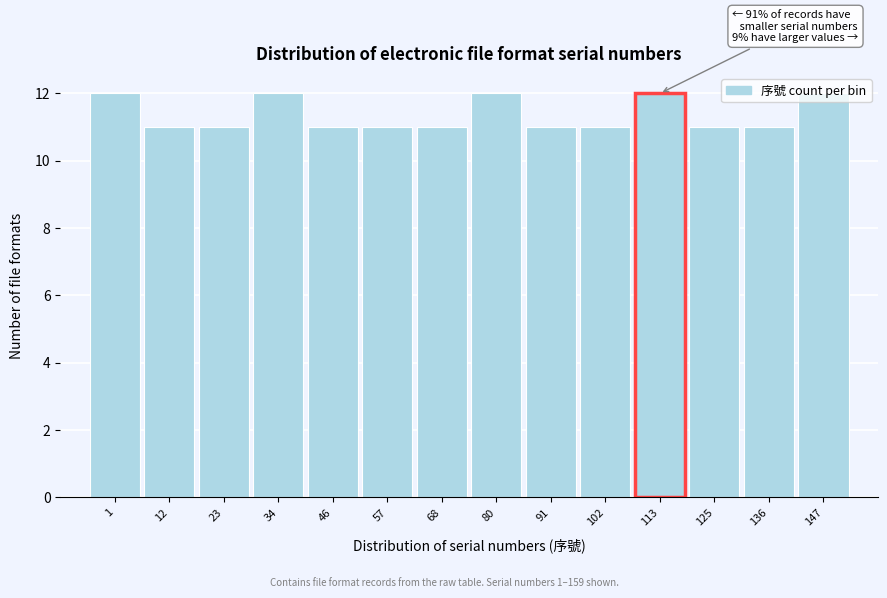

What is the approximate value at 113?

12